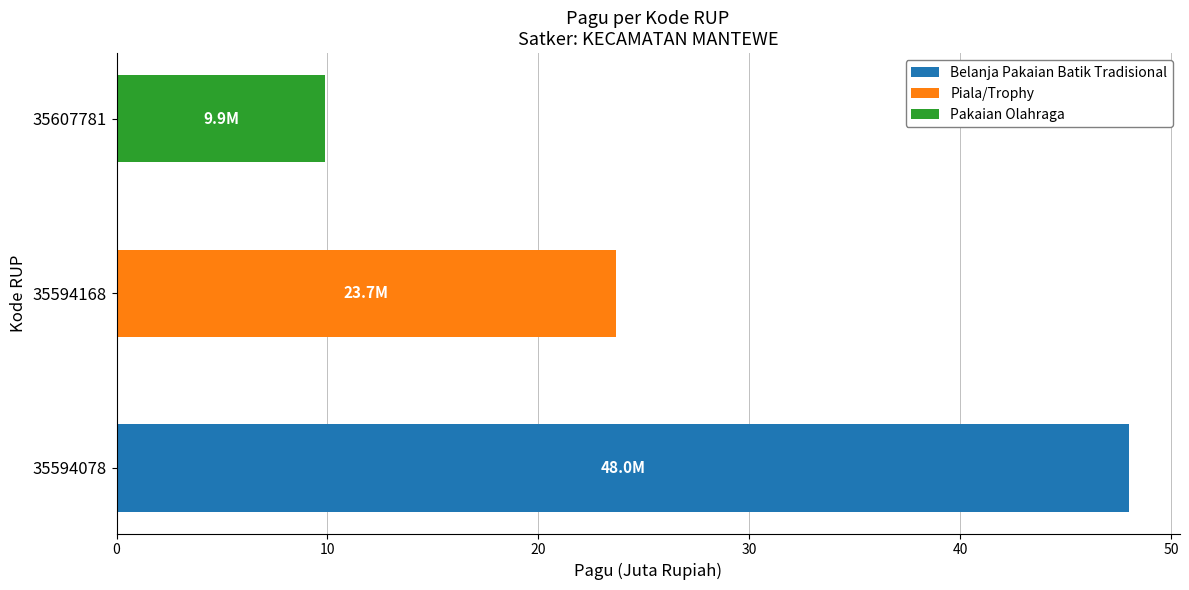

Are the bars grouped side by side (vs. stacked)?

No